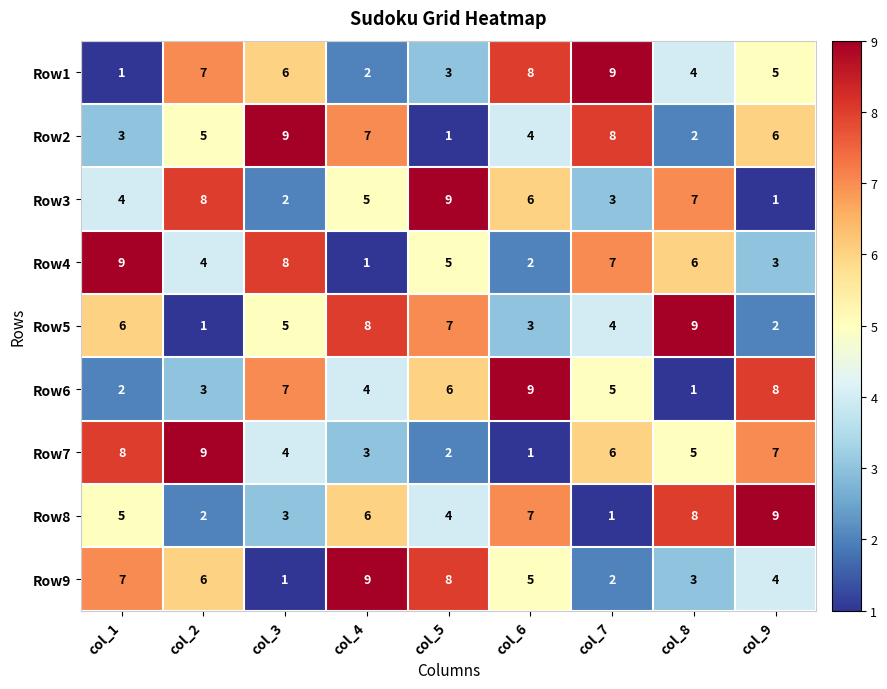

Which category has the lowest value in the Row1 series?

col_1